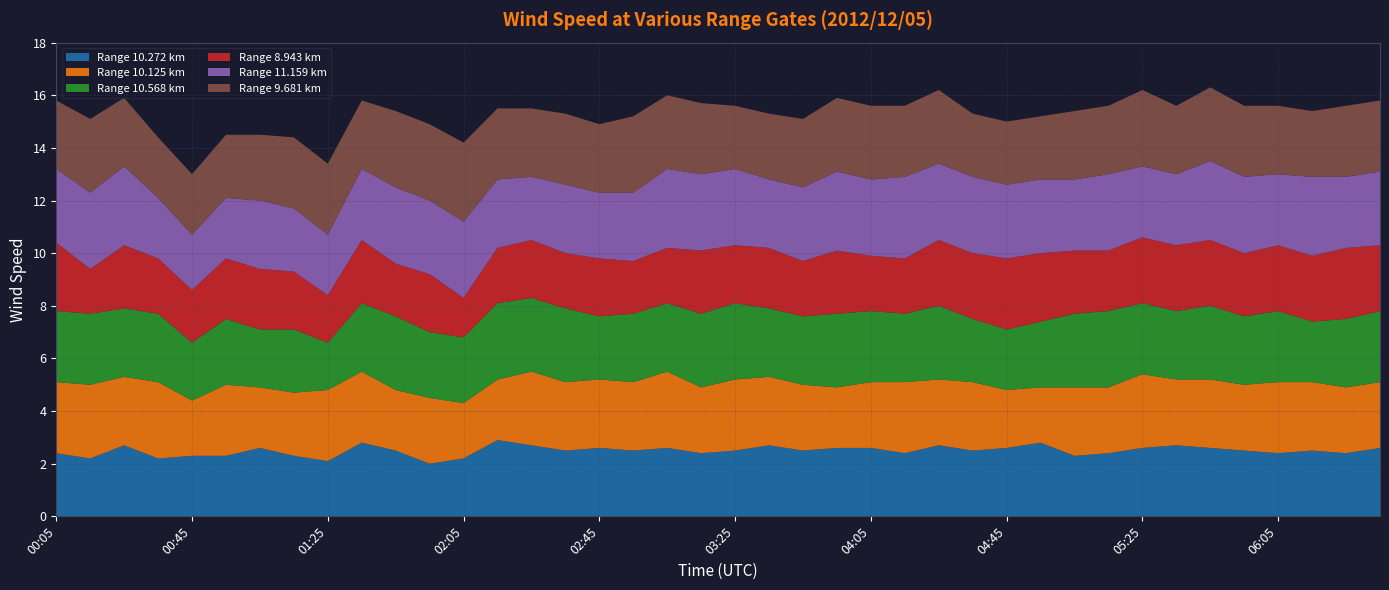

Reading left to right, what are all the values shown in this chart?

10.272: 2.4	2.2	2.7	2.2	2.3	2.3	2.6	2.3	2.1	2.8	2.5	2.0	2.2	2.9	2.7	2.5	2.6	2.5	2.6	2.4	2.5	2.7	2.5	2.6	2.6	2.4	2.7	2.5	2.6	2.8	2.3	2.4	2.6	2.7	2.6	2.5	2.4	2.5	2.4	2.6
10.125: 2.7	2.8	2.6	2.9	2.1	2.7	2.3	2.4	2.7	2.7	2.3	2.5	2.1	2.3	2.8	2.6	2.6	2.6	2.9	2.5	2.7	2.6	2.5	2.3	2.5	2.7	2.5	2.6	2.2	2.1	2.6	2.5	2.8	2.5	2.6	2.5	2.7	2.6	2.5	2.5
10.568: 2.7	2.7	2.6	2.6	2.2	2.5	2.2	2.4	1.8	2.6	2.8	2.5	2.5	2.9	2.8	2.8	2.4	2.6	2.6	2.8	2.9	2.6	2.6	2.8	2.7	2.6	2.8	2.4	2.3	2.5	2.8	2.9	2.7	2.6	2.8	2.6	2.7	2.3	2.6	2.7
8.943: 2.6	1.7	2.4	2.1	2.0	2.3	2.3	2.2	1.8	2.4	2.0	2.2	1.5	2.1	2.2	2.1	2.2	2.0	2.1	2.4	2.2	2.3	2.1	2.4	2.1	2.1	2.5	2.5	2.7	2.6	2.4	2.3	2.5	2.5	2.5	2.4	2.5	2.5	2.7	2.5
11.159: 2.8	2.9	3.0	2.3	2.1	2.3	2.6	2.4	2.3	2.7	2.9	2.8	2.9	2.6	2.4	2.6	2.5	2.6	3.0	2.9	2.9	2.6	2.8	3.0	2.9	3.1	2.9	2.9	2.8	2.8	2.7	2.9	2.7	2.7	3.0	2.9	2.7	3.0	2.7	2.8
9.681: 2.6	2.8	2.6	2.3	2.3	2.4	2.5	2.7	2.7	2.6	2.9	2.9	3.0	2.7	2.6	2.7	2.6	2.9	2.8	2.7	2.4	2.5	2.6	2.8	2.8	2.7	2.8	2.4	2.4	2.4	2.6	2.6	2.9	2.6	2.8	2.7	2.6	2.5	2.7	2.7